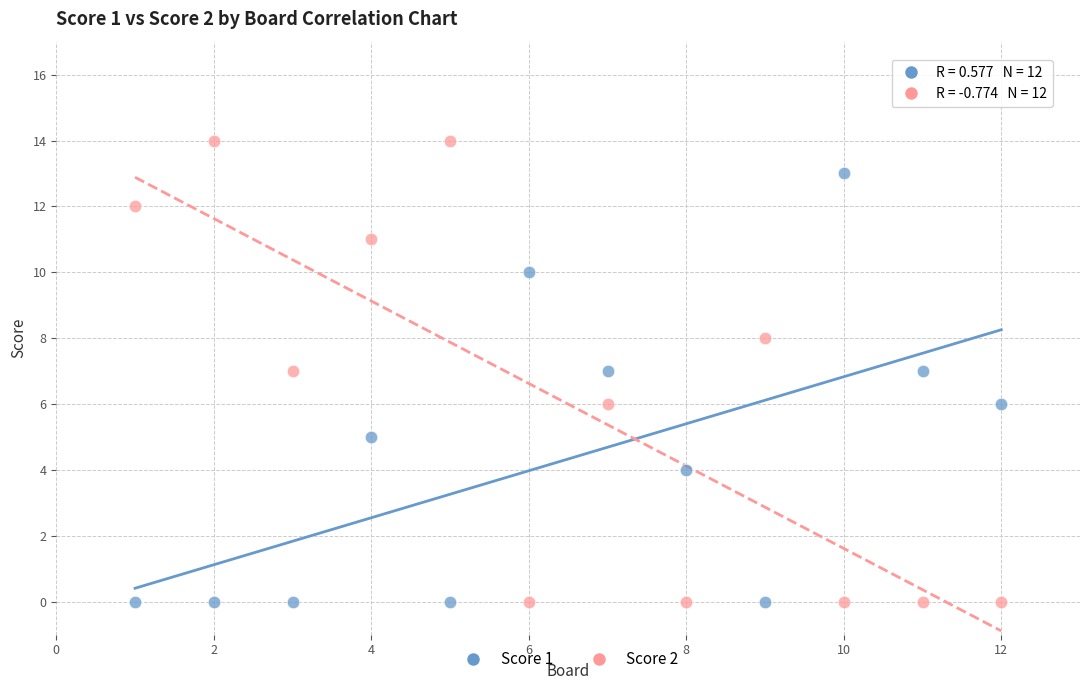

Across all data points, what is the range of Y values (max minus min)?

14